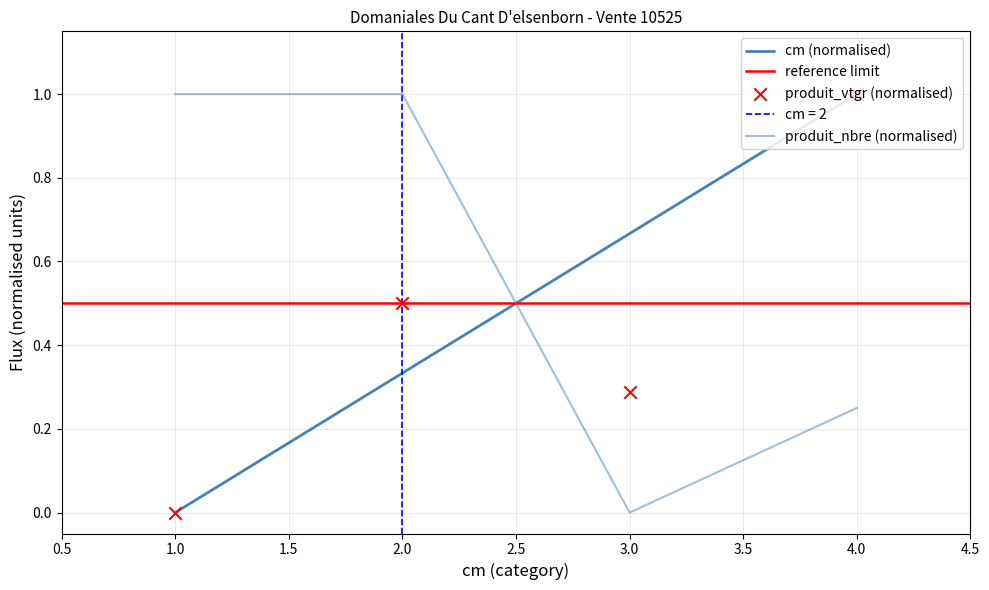

Which series has the widest spread of Y values?

cm